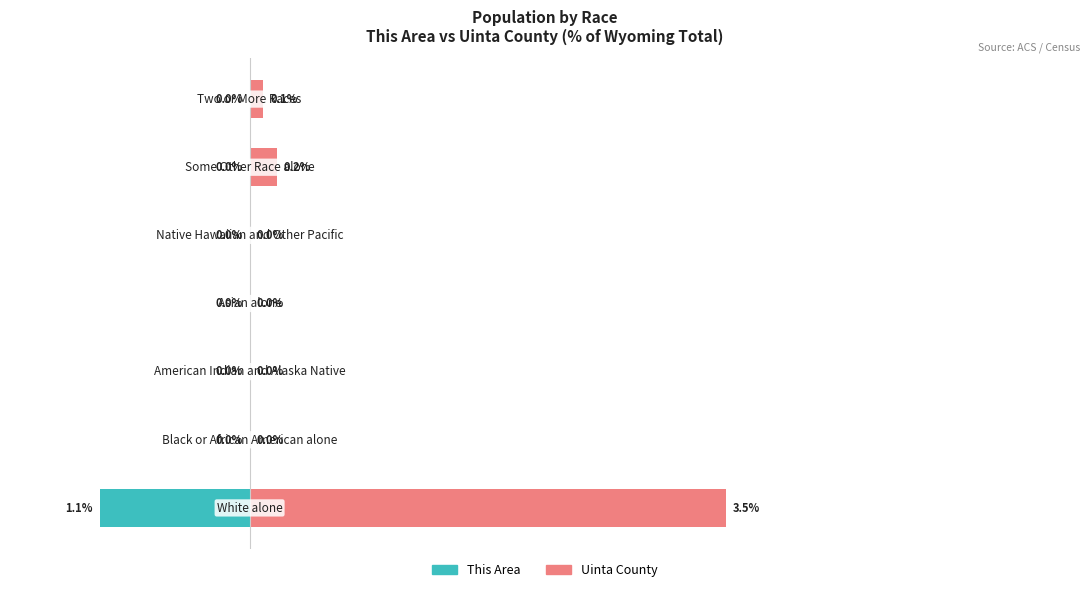

List the series in order of their peak value, lowest first.

This Area, Uinta County